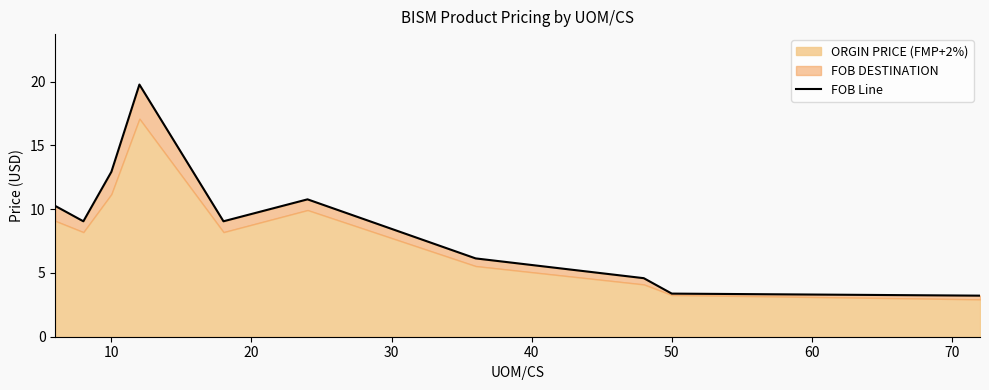

Reading left to right, transcribe all the data shown in this chart.

10.2	9.1	12.9	19.8	9.1	10.8	6.1	4.6	3.4	3.2